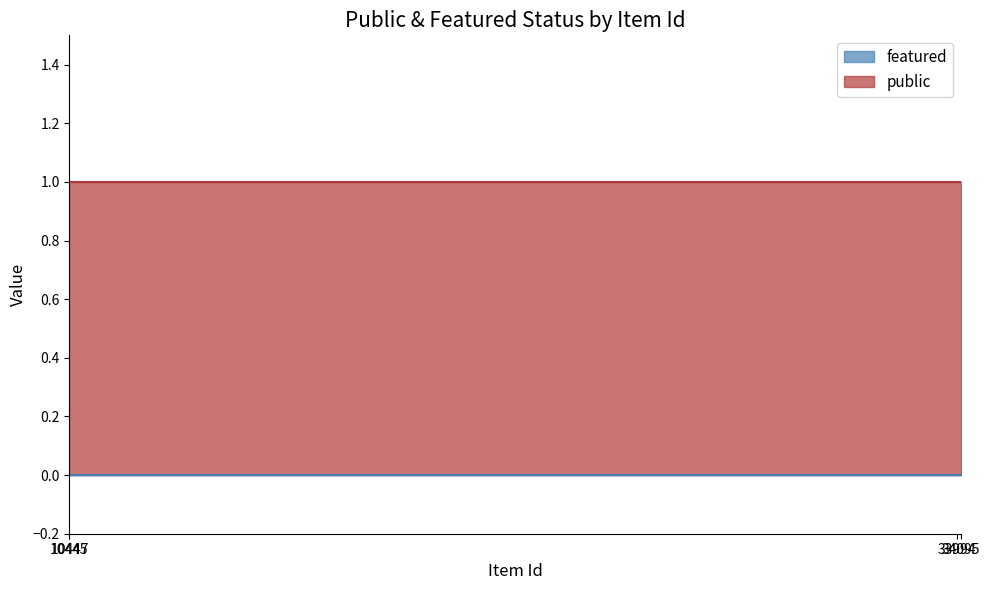

Which category has the lowest value across all series?

10445